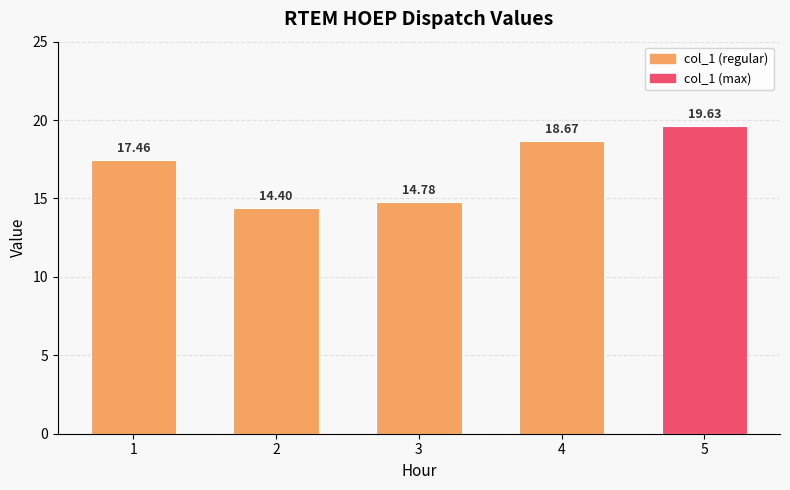

Reading right to left, what are all the values shown in this chart?

19.6	18.7	14.8	14.4	17.5